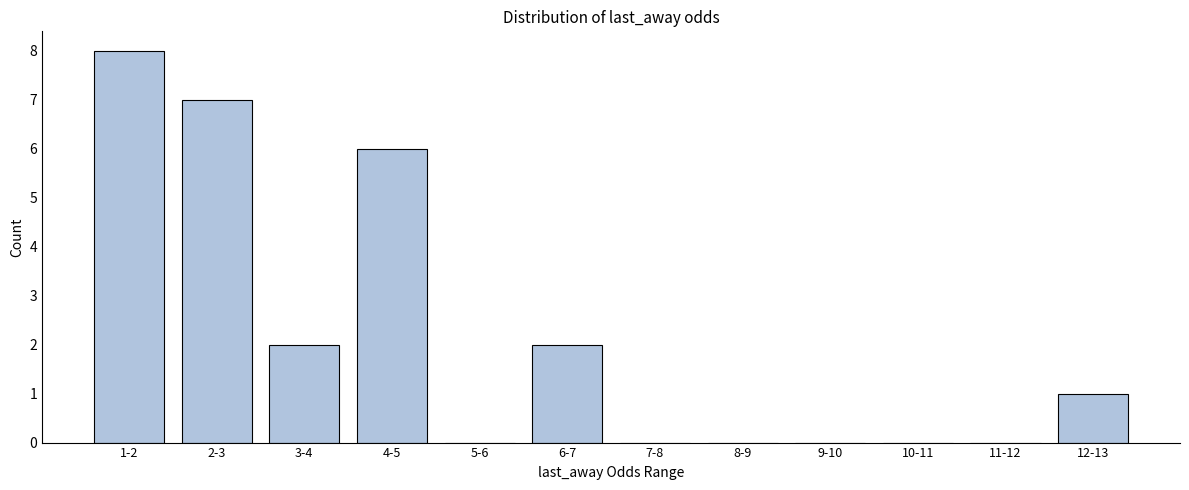

Reading left to right, what are all the values shown in this chart?

1-2=8	2-3=7	3-4=2	4-5=6	5-6=0	6-7=2	7-8=0	8-9=0	9-10=0	10-11=0	11-12=0	12-13=1